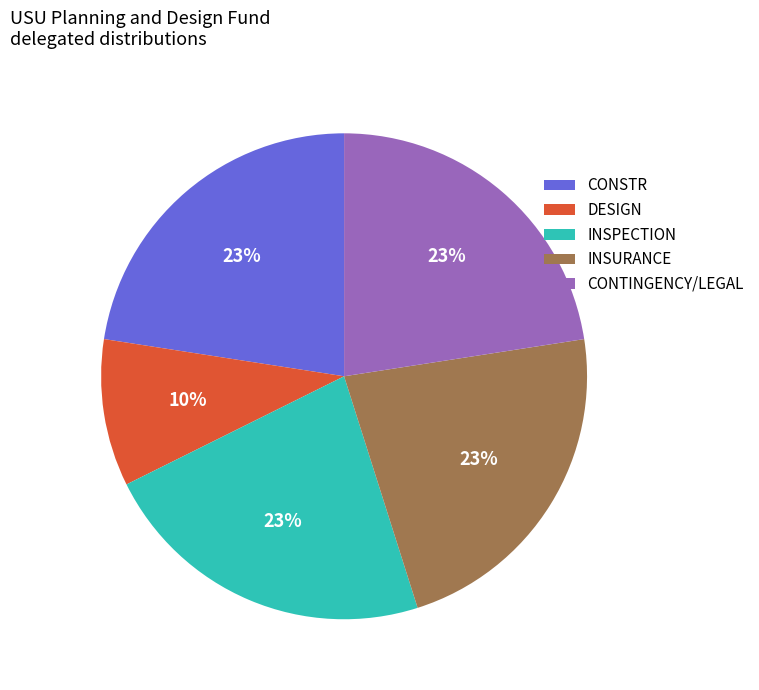

To the nearest percent, what is the difference between the largest and smallest slice percentages?

13%